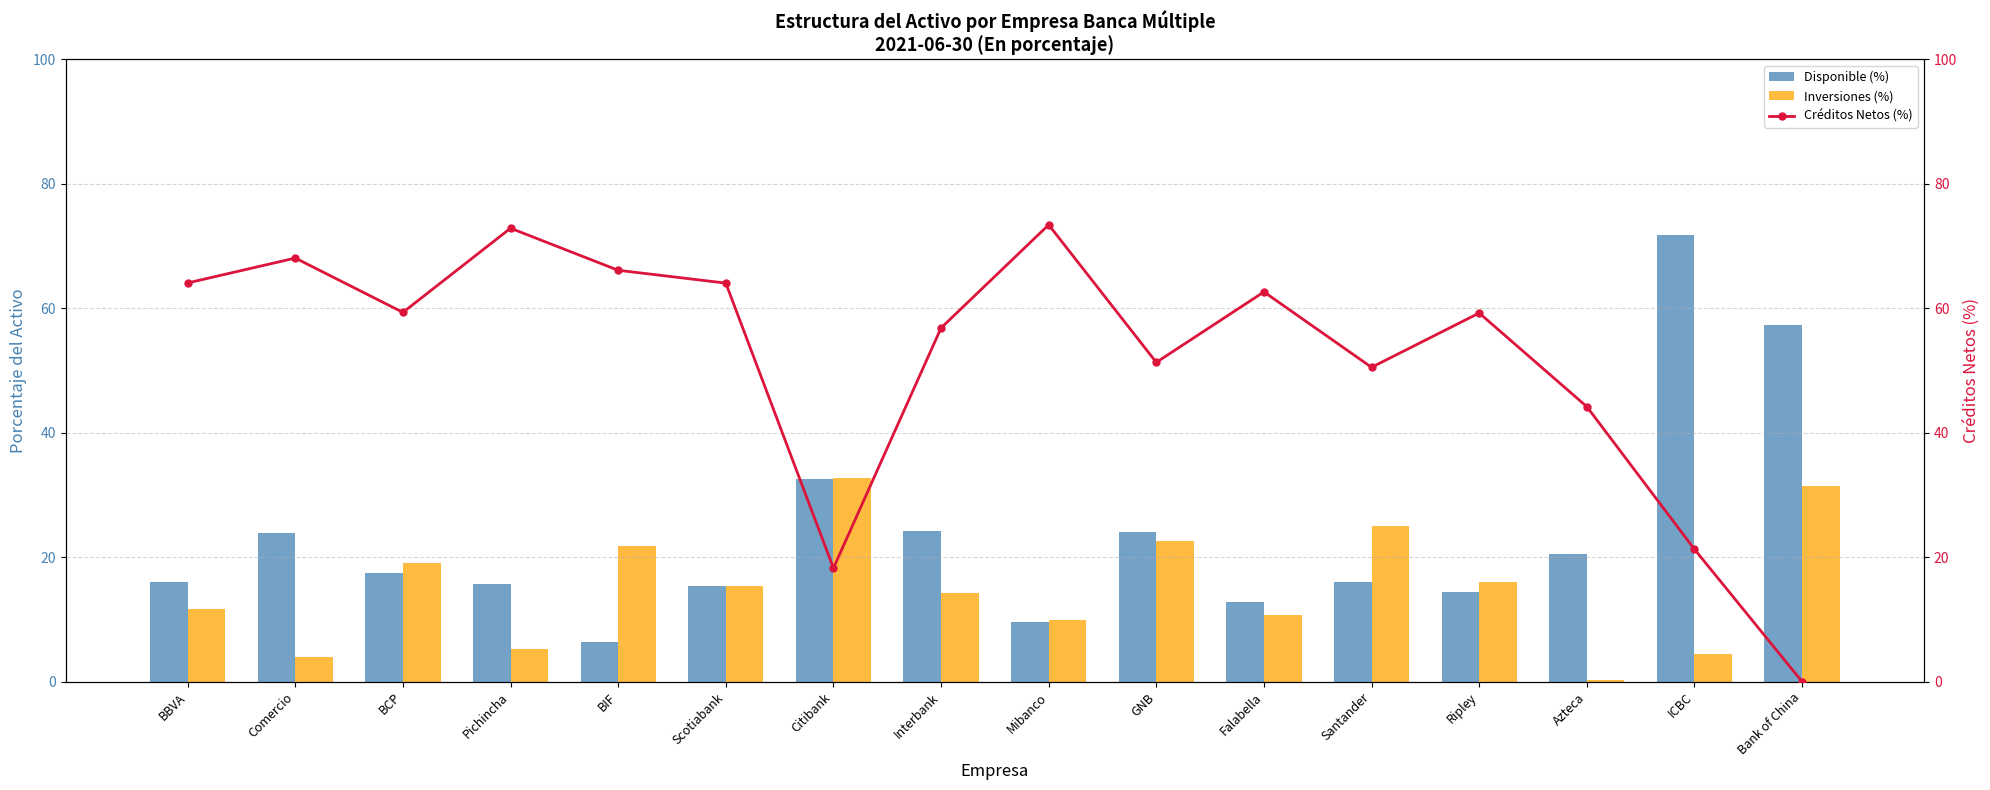

Reading right to left, what are all the values shown in this chart?

Disponible (%): Bank of China=57.4	ICBC=71.8	Azteca=20.5	Ripley=14.4	Santander=15.9	Falabella=12.8	GNB=24.1	Mibanco=9.6	Interbank=24.2	Citibank=32.6	Scotiabank=15.3	BIF=6.4	Pichincha=15.7	BCP=17.5	Comercio=23.9	BBVA=16.0
Inversiones (%): Bank of China=31.4	ICBC=4.5	Azteca=0.3	Ripley=16.1	Santander=25.0	Falabella=10.7	GNB=22.6	Mibanco=10.0	Interbank=14.2	Citibank=32.7	Scotiabank=15.3	BIF=21.8	Pichincha=5.3	BCP=19.0	Comercio=3.9	BBVA=11.7
Créditos Netos (%): Bank of China=0.0	ICBC=21.3	Azteca=44.2	Ripley=59.2	Santander=50.5	Falabella=62.6	GNB=51.3	Mibanco=73.4	Interbank=56.8	Citibank=18.2	Scotiabank=64.1	BIF=66.1	Pichincha=72.9	BCP=59.3	Comercio=68.1	BBVA=64.1